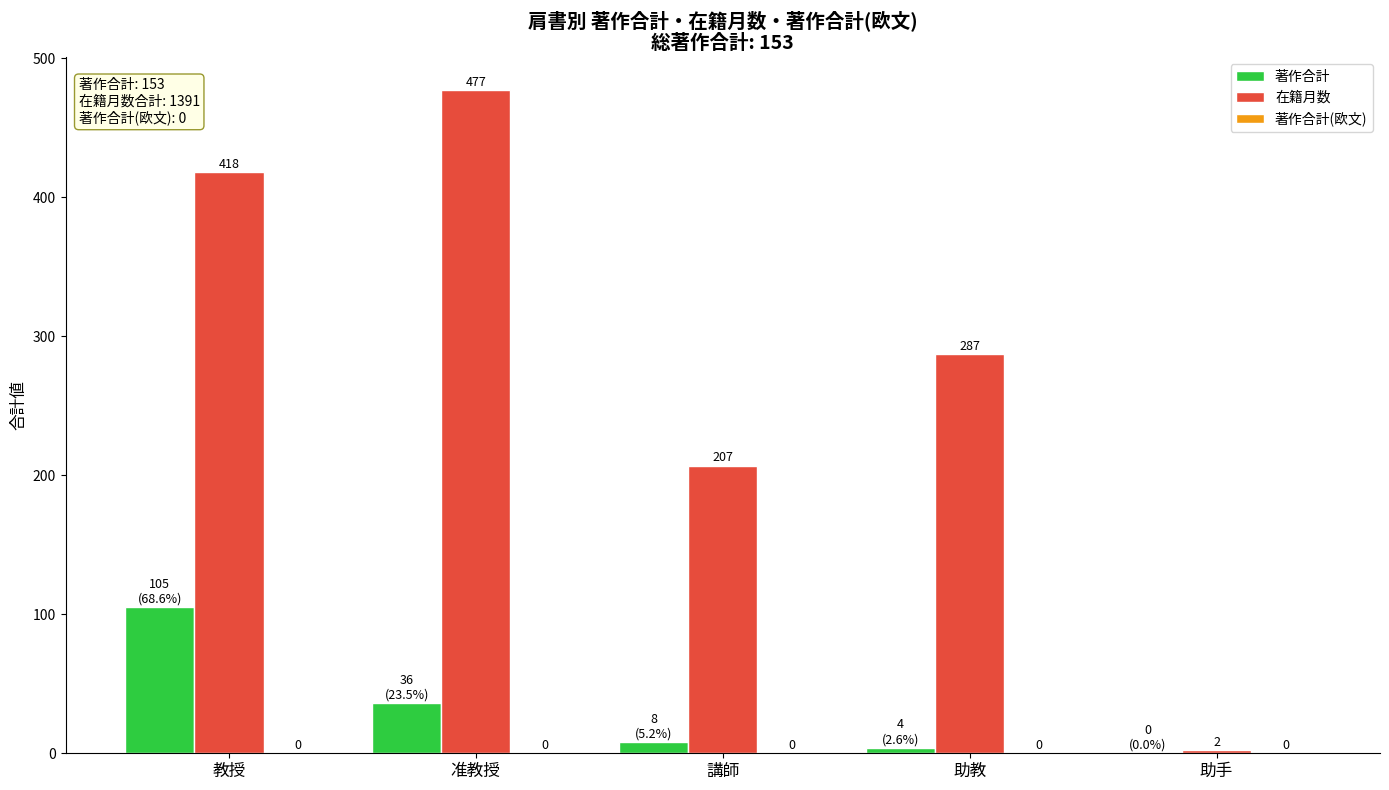

How many 在籍月数 values are between 207 and 418?

3